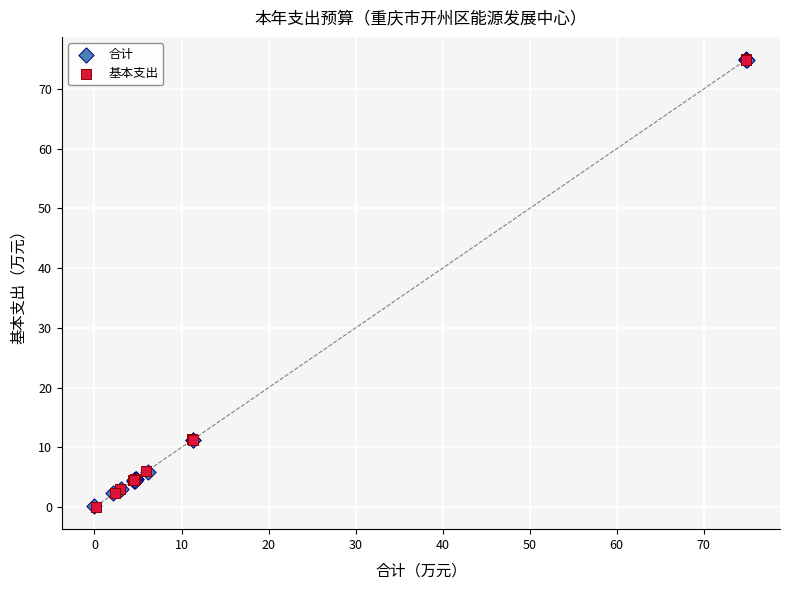

Which series has the largest Y range (max minus min)?

基本支出